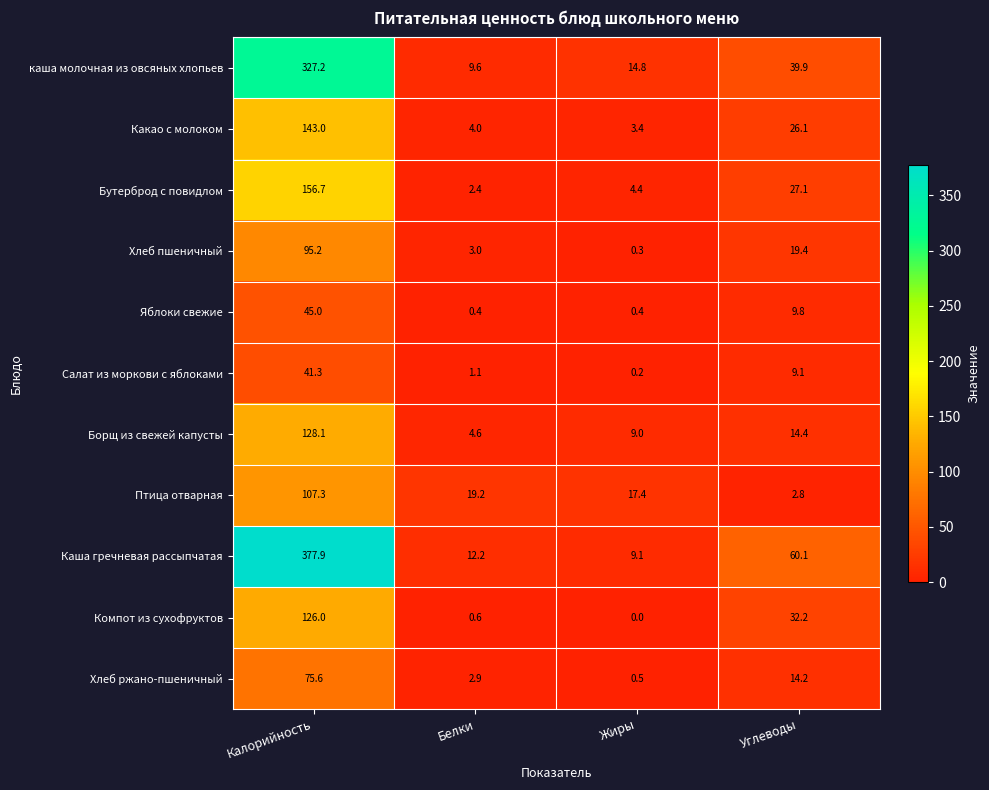

Is it true that Борщ из свежей капусты equals 9.0 at Жиры?

True